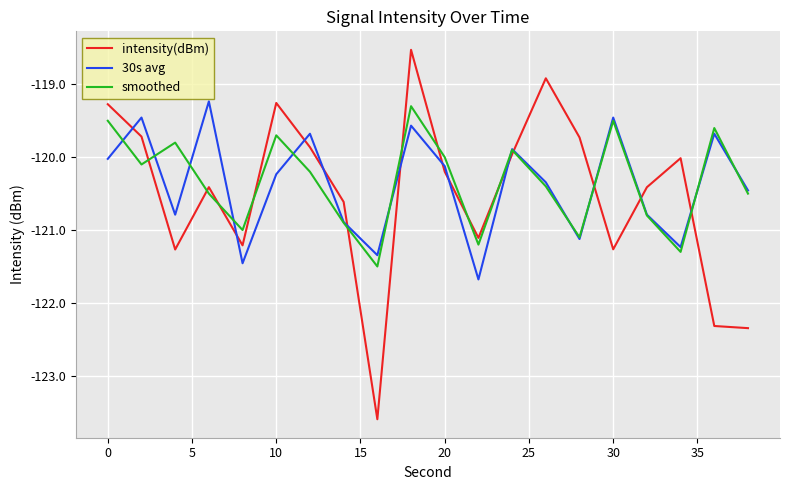

What is the smallest value displayed?

-123.6